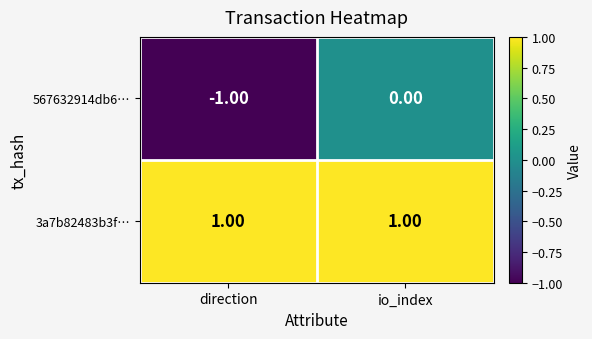

How many series are shown in this chart?

2